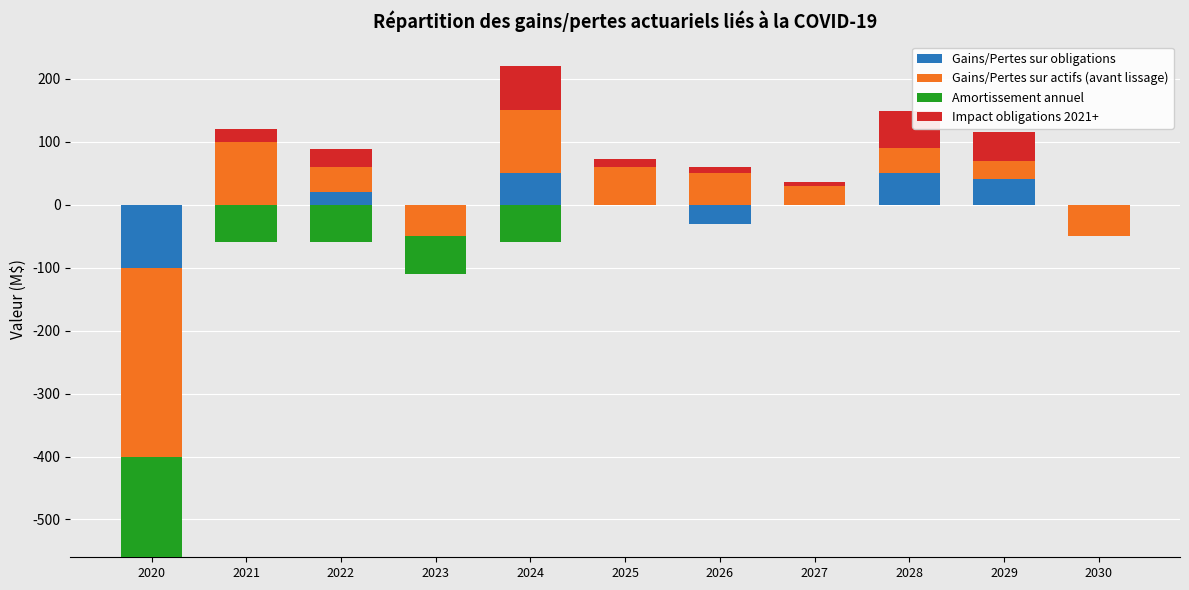

List the series in order of their peak value, lowest first.

Amortissement annuel, Gains/Pertes sur obligations, Impact obligations 2021+, Gains/Pertes sur actifs (avant lissage)